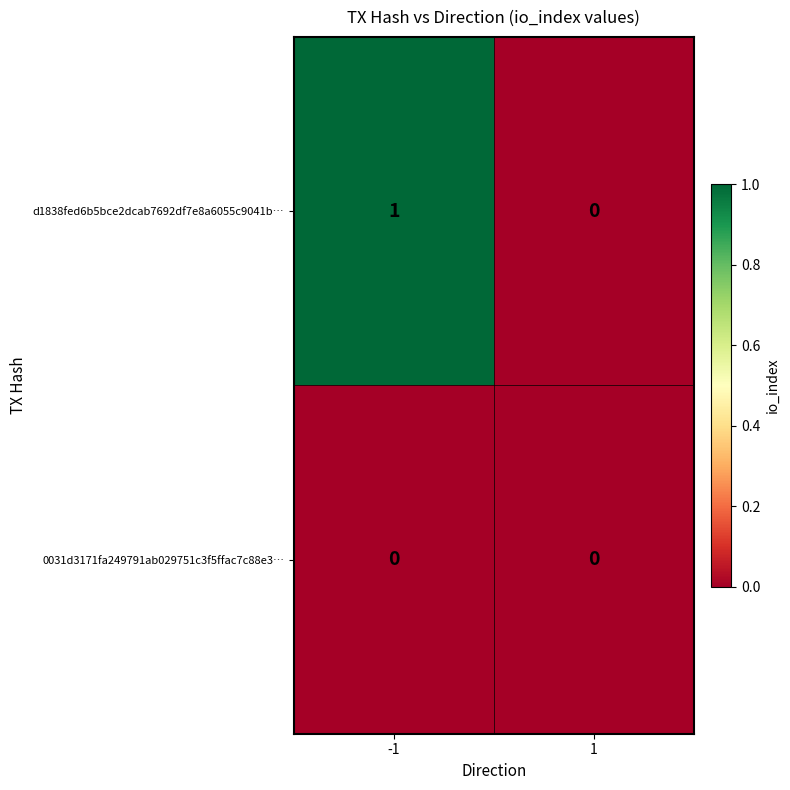

Rank the series by their average value, from lowest to highest.

0031d3171fa249791ab029751c3f5ffac7c88e3…, d1838fed6b5bce2dcab7692df7e8a6055c9041b…